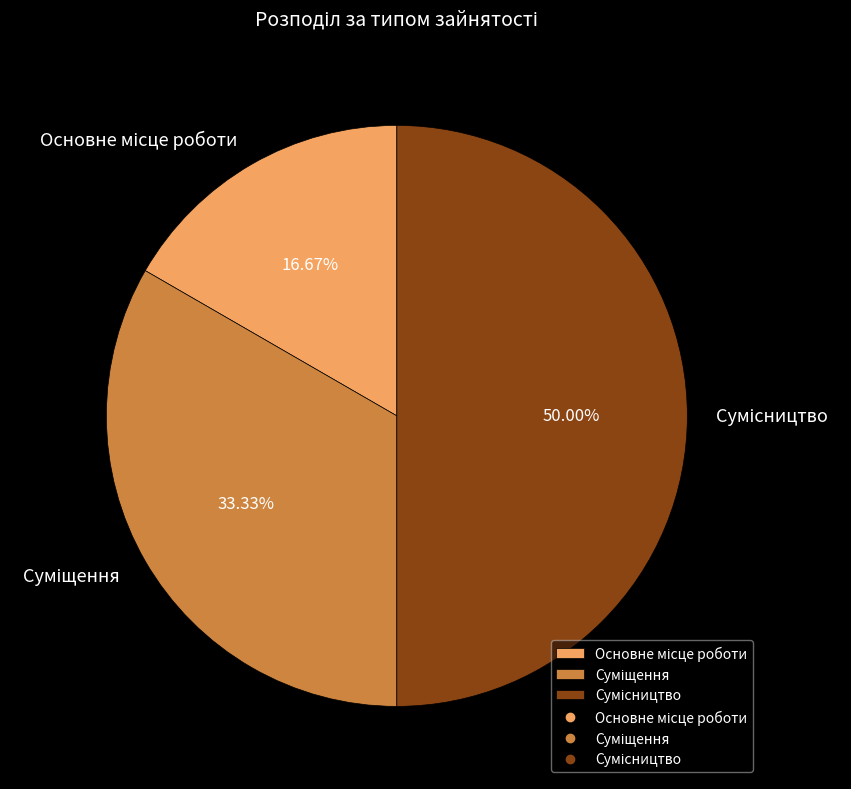

What is the smallest slice in the pie chart?

Основне місце роботи